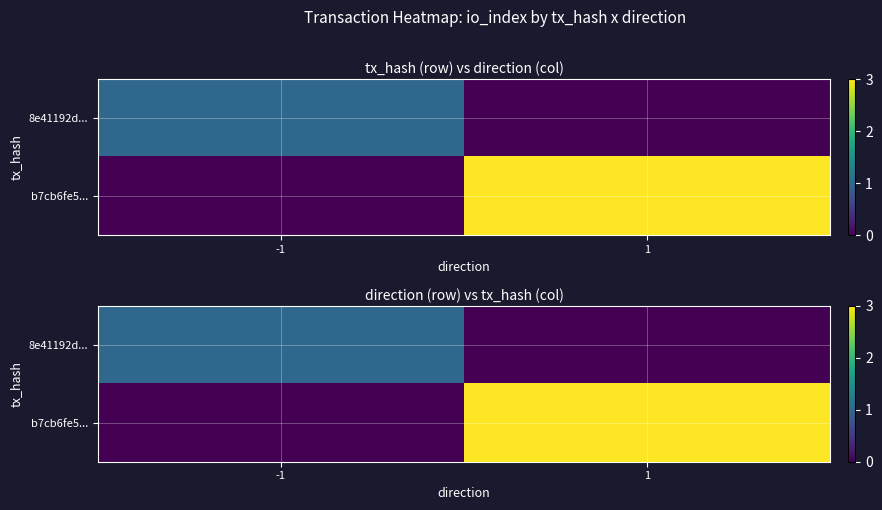

Count the 8e41192d... values in the range 0 to 1.

2